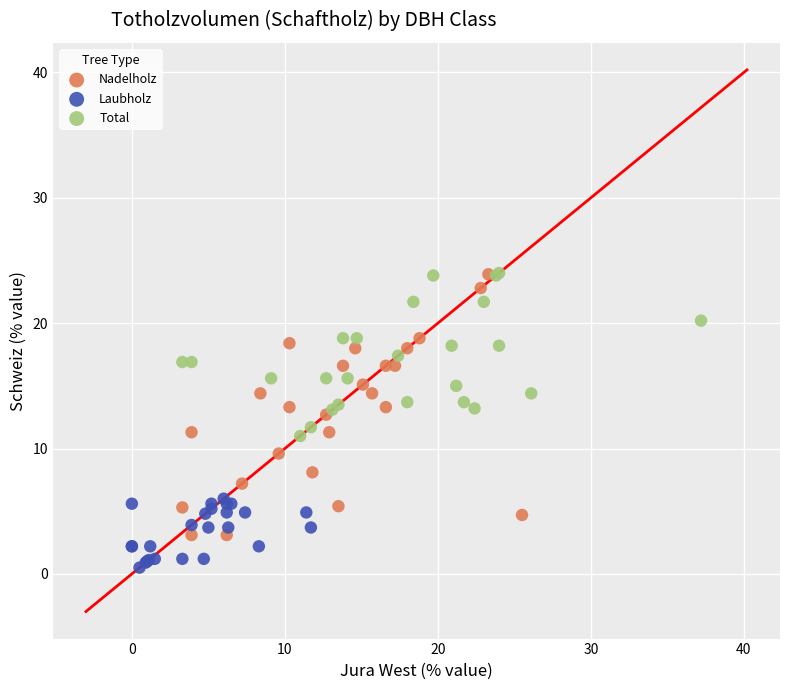

Which series has the largest Y range (max minus min)?

Nadelholz